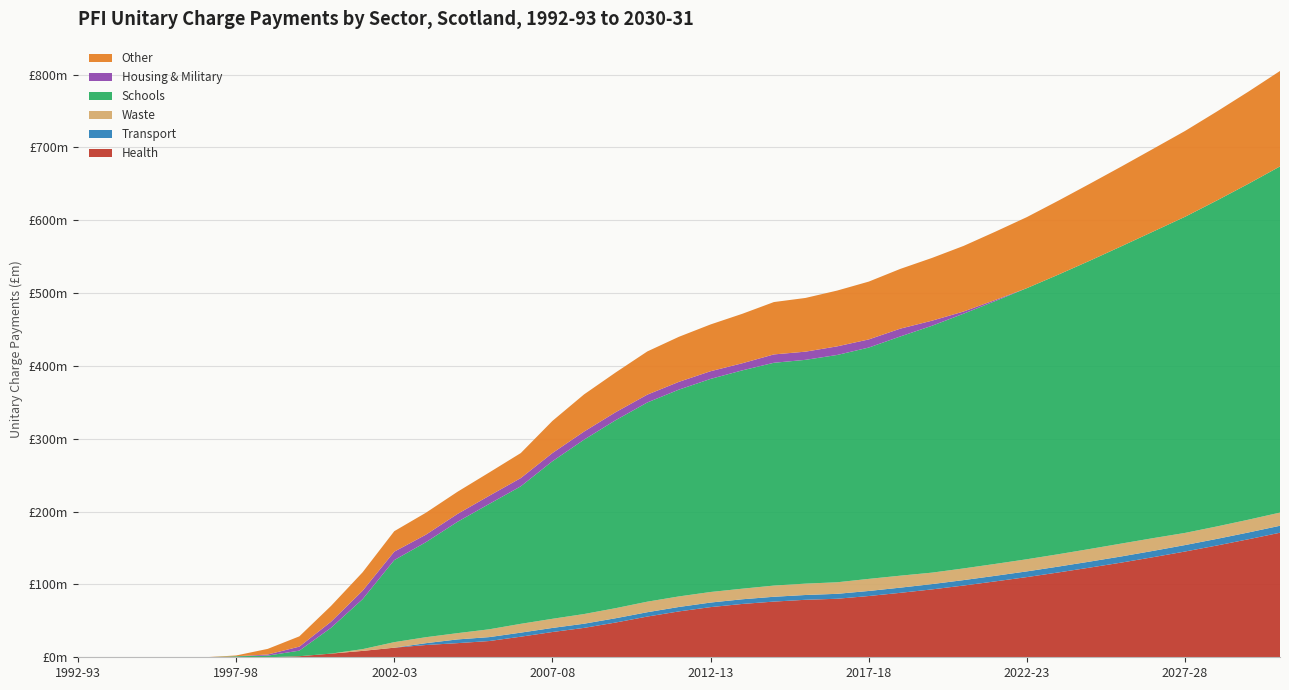

Reading left to right, what are all the values shown in this chart?

Health: 1992-93=0.0	1993-94=0.0	1994-95=0.0	1995-96=0.0	1996-97=0.0	1997-98=0.0	1998-99=0.0	1999-00=1.5	2000-01=5.0	2001-02=8.8	2002-03=13.2	2003-04=16.9	2004-05=19.4	2005-06=22.3	2006-07=28.3	2007-08=34.7	2008-09=40.4	2009-10=47.7	2010-11=55.9	2011-12=63.0	2012-13=68.9	2013-14=73.2	2014-15=76.5	2015-16=78.9	2016-17=80.3	2017-18=84.1	2018-19=88.5	2019-20=93.2	2020-21=98.5	2021-22=104.2	2022-23=110.1	2023-24=116.5	2024-25=123.2	2025-26=130.1	2026-27=137.5	2027-28=145.2	2028-29=153.4	2029-30=162.0	2030-31=171.0
Transport: 1992-93=0.0	1993-94=0.0	1994-95=0.0	1995-96=0.0	1996-97=0.0	1997-98=0.0	1998-99=0.0	1999-00=0.0	2000-01=0.0	2001-02=0.0	2002-03=0.0	2003-04=2.5	2004-05=5.1	2005-06=5.4	2006-07=5.6	2007-08=5.6	2008-09=5.7	2009-10=5.9	2010-11=6.0	2011-12=6.1	2012-13=6.3	2013-14=6.4	2014-15=6.6	2015-16=6.6	2016-17=6.8	2017-18=6.9	2018-19=7.1	2019-20=7.3	2020-21=7.5	2021-22=7.7	2022-23=7.8	2023-24=8.0	2024-25=8.2	2025-26=8.4	2026-27=8.7	2027-28=8.9	2028-29=9.1	2029-30=9.3	2030-31=9.6
Waste: 1992-93=0.0	1993-94=0.0	1994-95=0.0	1995-96=0.0	1996-97=0.0	1997-98=0.0	1998-99=0.0	1999-00=0.0	2000-01=0.0	2001-02=2.4	2002-03=7.6	2003-04=8.2	2004-05=8.6	2005-06=10.7	2006-07=12.1	2007-08=12.5	2008-09=13.3	2009-10=13.8	2010-11=14.5	2011-12=14.5	2012-13=14.5	2013-14=14.5	2014-15=15.4	2015-16=15.6	2016-17=15.9	2017-18=16.6	2018-19=16.4	2019-20=15.7	2020-21=16.0	2021-22=16.3	2022-23=16.6	2023-24=17.0	2024-25=17.3	2025-26=17.7	2026-27=17.5	2027-28=16.7	2028-29=17.1	2029-30=17.5	2030-31=18.1
Schools: 1992-93=0.0	1993-94=0.0	1994-95=0.0	1995-96=0.0	1996-97=0.0	1997-98=1.4	1998-99=2.3	1999-00=7.7	2000-01=35.4	2001-02=68.6	2002-03=112.6	2003-04=130.4	2004-05=152.9	2005-06=172.1	2006-07=188.8	2007-08=216.3	2008-09=239.4	2009-10=258.1	2010-11=273.4	2011-12=283.9	2012-13=292.5	2013-14=299.7	2014-15=305.8	2015-16=307.2	2016-17=312.0	2017-18=317.6	2018-19=328.4	2019-20=338.9	2020-21=349.7	2021-22=360.8	2022-23=372.2	2023-24=383.9	2024-25=395.9	2025-26=408.3	2026-27=421.0	2027-28=434.0	2028-29=447.4	2029-30=461.1	2030-31=475.2
Housing & Military: 1992-93=0.0	1993-94=0.0	1994-95=0.0	1995-96=0.0	1996-97=0.0	1997-98=0.0	1998-99=1.5	1999-00=5.5	2000-01=8.3	2001-02=11.6	2002-03=11.6	2003-04=10.3	2004-05=10.8	2005-06=11.2	2006-07=11.3	2007-08=11.3	2008-09=11.1	2009-10=11.0	2010-11=10.8	2011-12=10.7	2012-13=10.6	2013-14=9.8	2014-15=11.5	2015-16=11.2	2016-17=11.8	2017-18=11.2	2018-19=10.7	2019-20=7.0	2020-21=3.0	2021-22=1.6	2022-23=0.0	2023-24=0.0	2024-25=0.0	2025-26=0.0	2026-27=0.0	2027-28=0.0	2028-29=0.0	2029-30=0.0	2030-31=0.0
Other: 1992-93=0.0	1993-94=0.0	1994-95=0.0	1995-96=0.0	1996-97=0.0	1997-98=1.1	1998-99=7.7	1999-00=14.1	2000-01=21.7	2001-02=25.3	2002-03=28.1	2003-04=30.1	2004-05=30.4	2005-06=31.9	2006-07=34.3	2007-08=44.1	2008-09=51.0	2009-10=54.5	2010-11=59.3	2011-12=61.8	2012-13=64.2	2013-14=67.9	2014-15=71.9	2015-16=73.7	2016-17=76.6	2017-18=79.4	2018-19=82.0	2019-20=86.1	2020-21=90.0	2021-22=93.7	2022-23=97.5	2023-24=101.5	2024-25=105.7	2025-26=109.5	2026-27=113.6	2027-28=117.8	2028-29=122.1	2029-30=126.5	2030-31=131.0